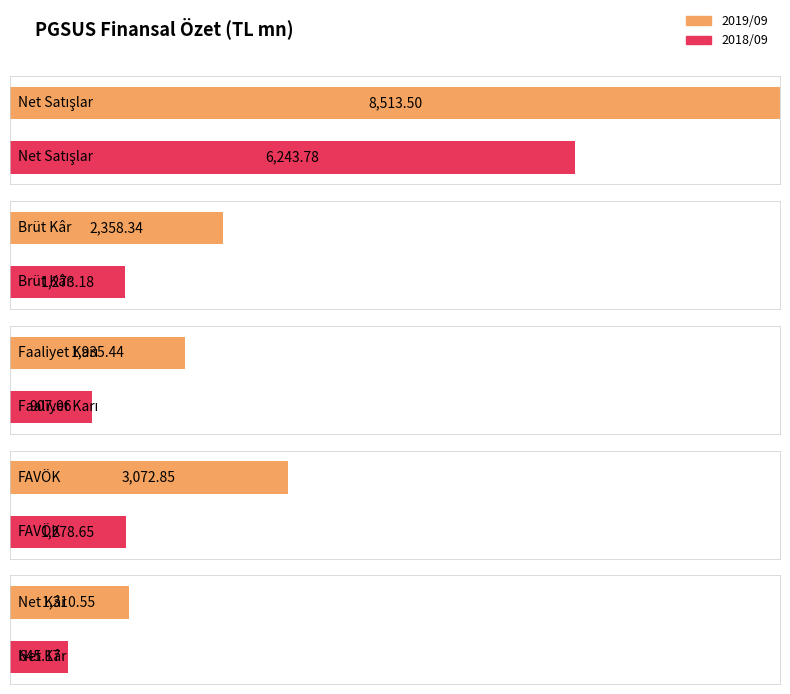

How many bars are there in total?

10